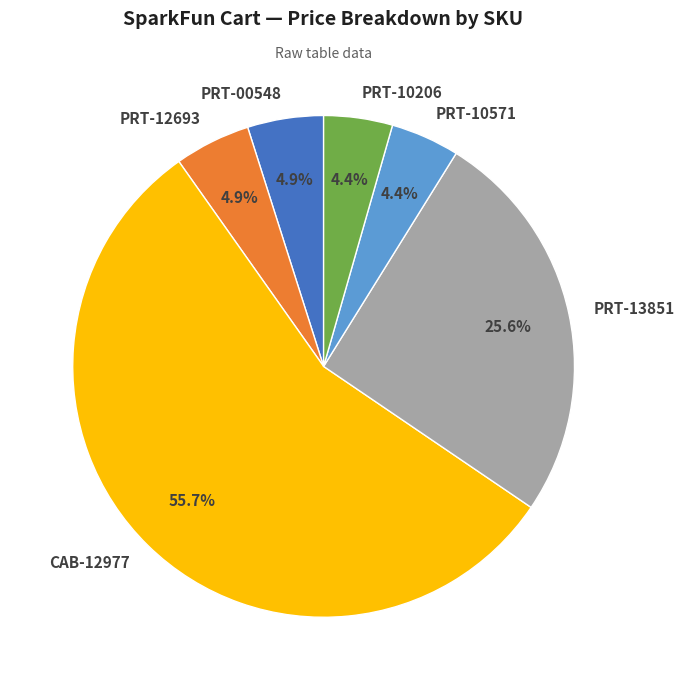

Combined, what portion of the pie is PRT-00548 and PRT-13851?

30.5%